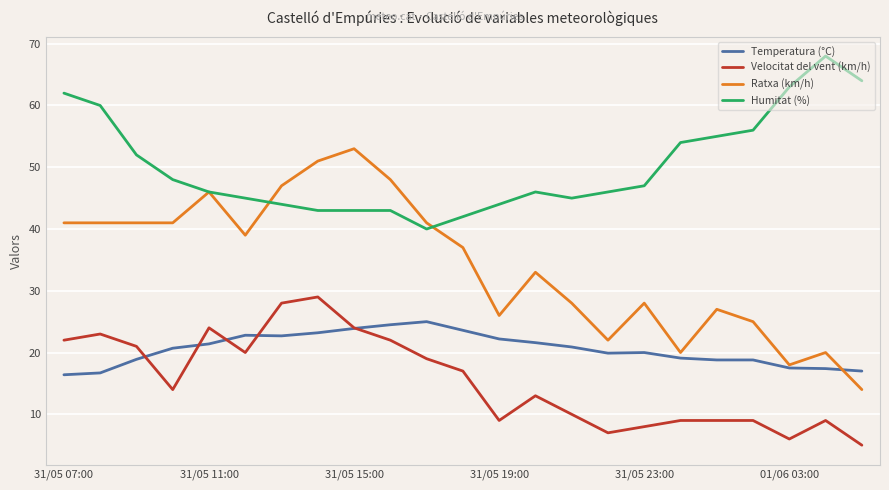

Which series has the largest total across all categories?

Humitat (%)